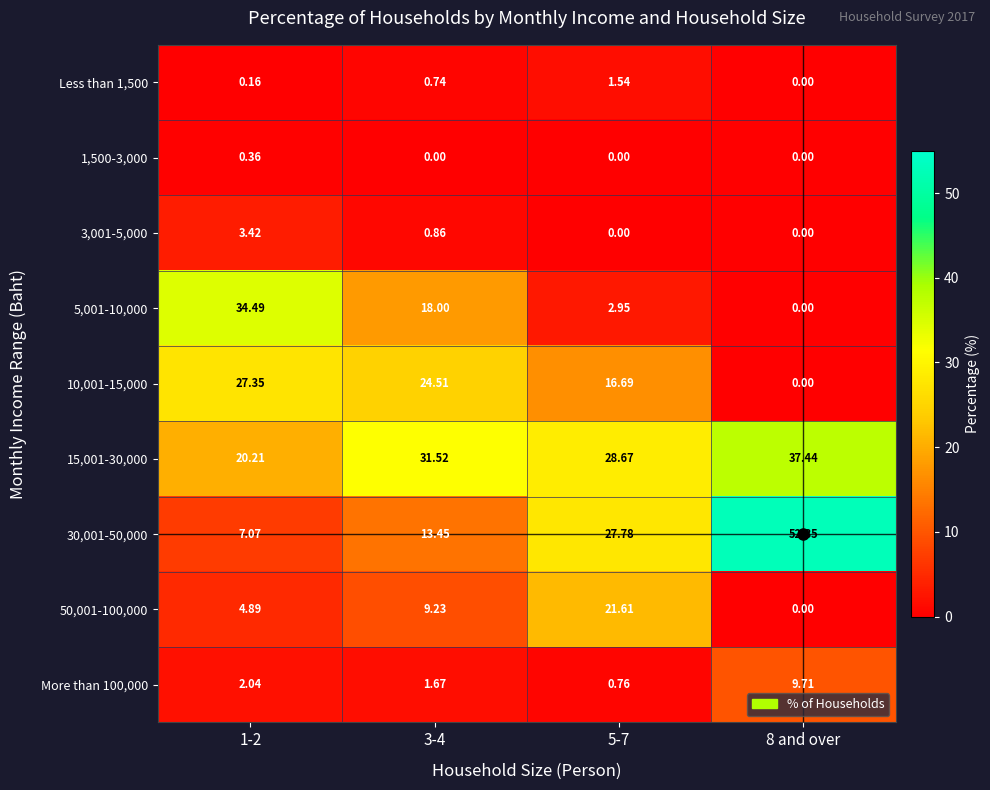

Is the value of More than 100,000 at 3-4 greater than the value of 5,001-10,000 at 3-4?

No